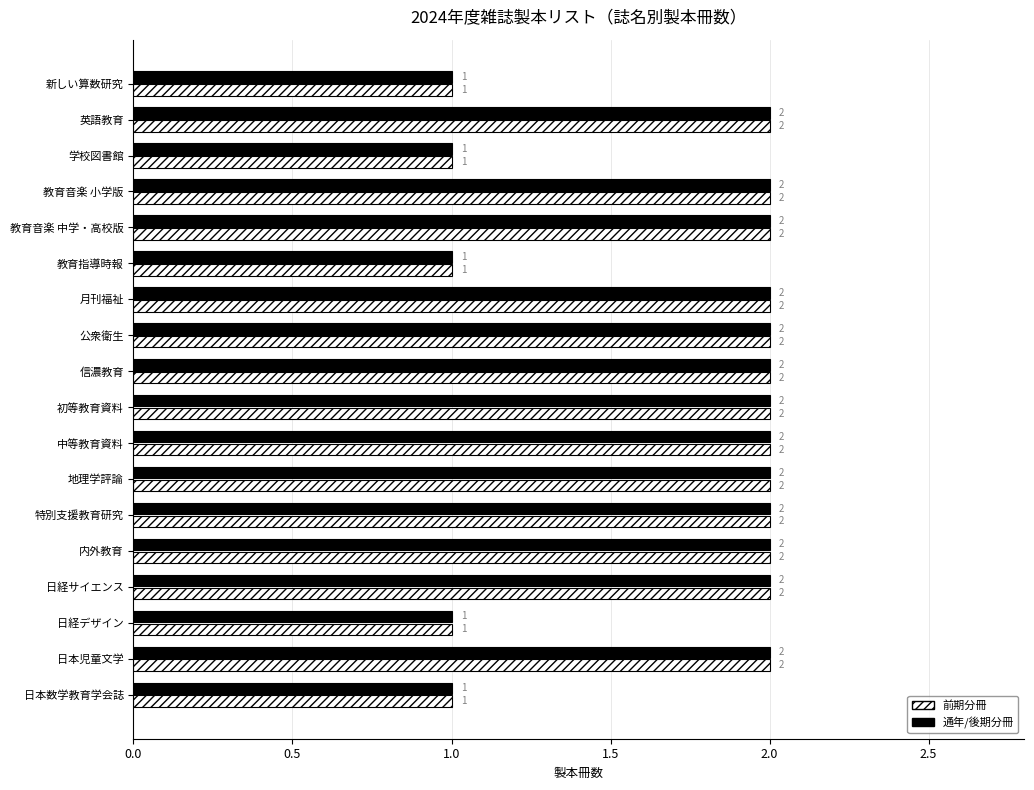

What is the maximum value shown in the chart?

2